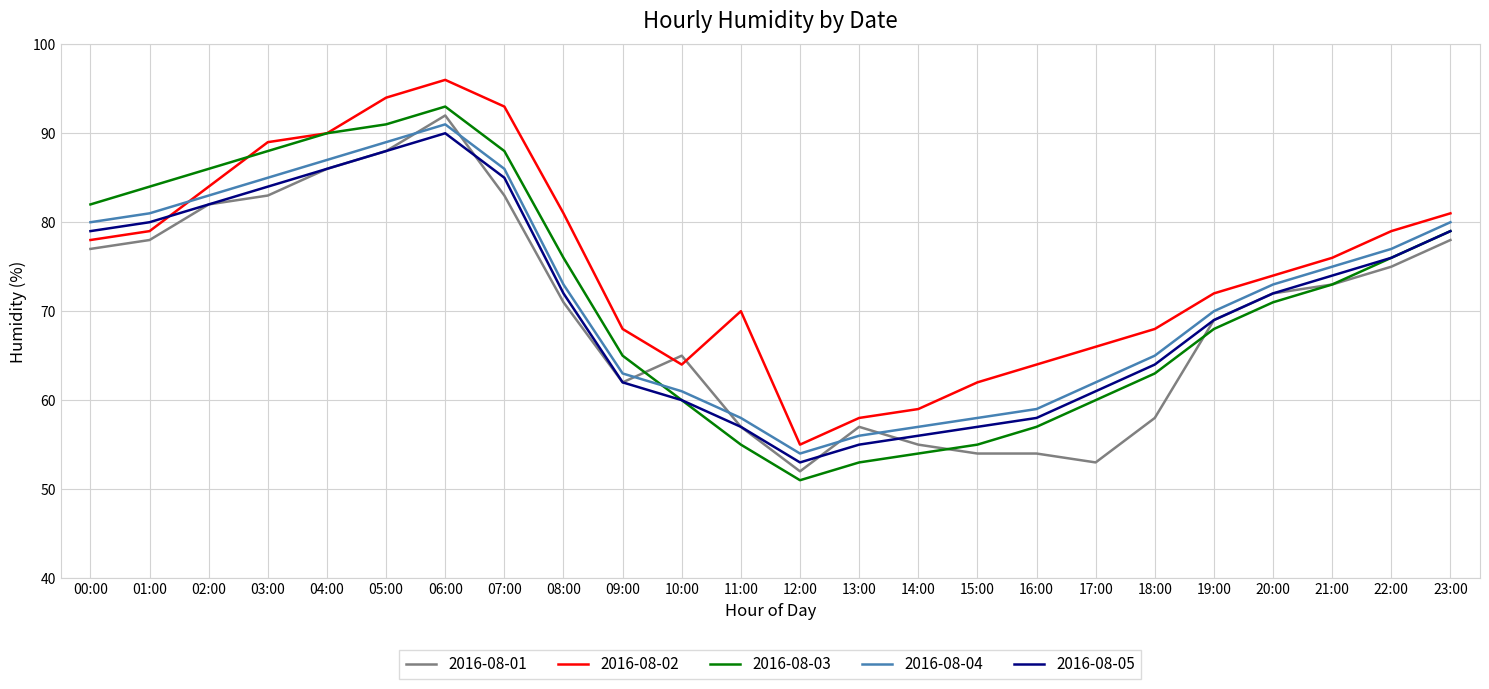

What is the difference between the highest and lowest values at 00:00?

5